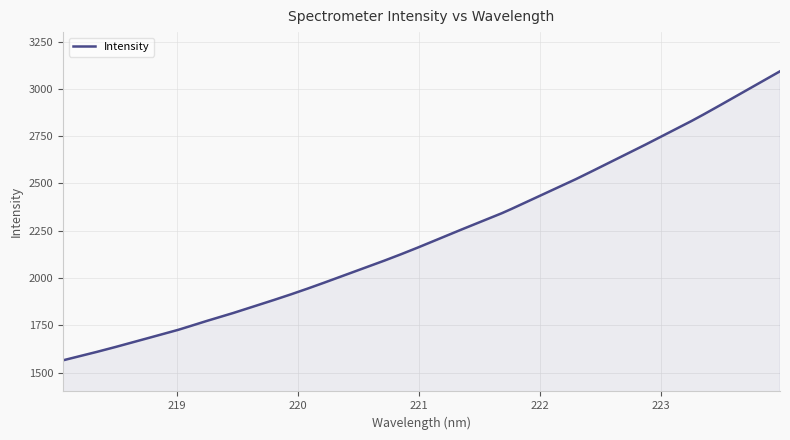

What is the maximum value shown in the chart?

3092.8